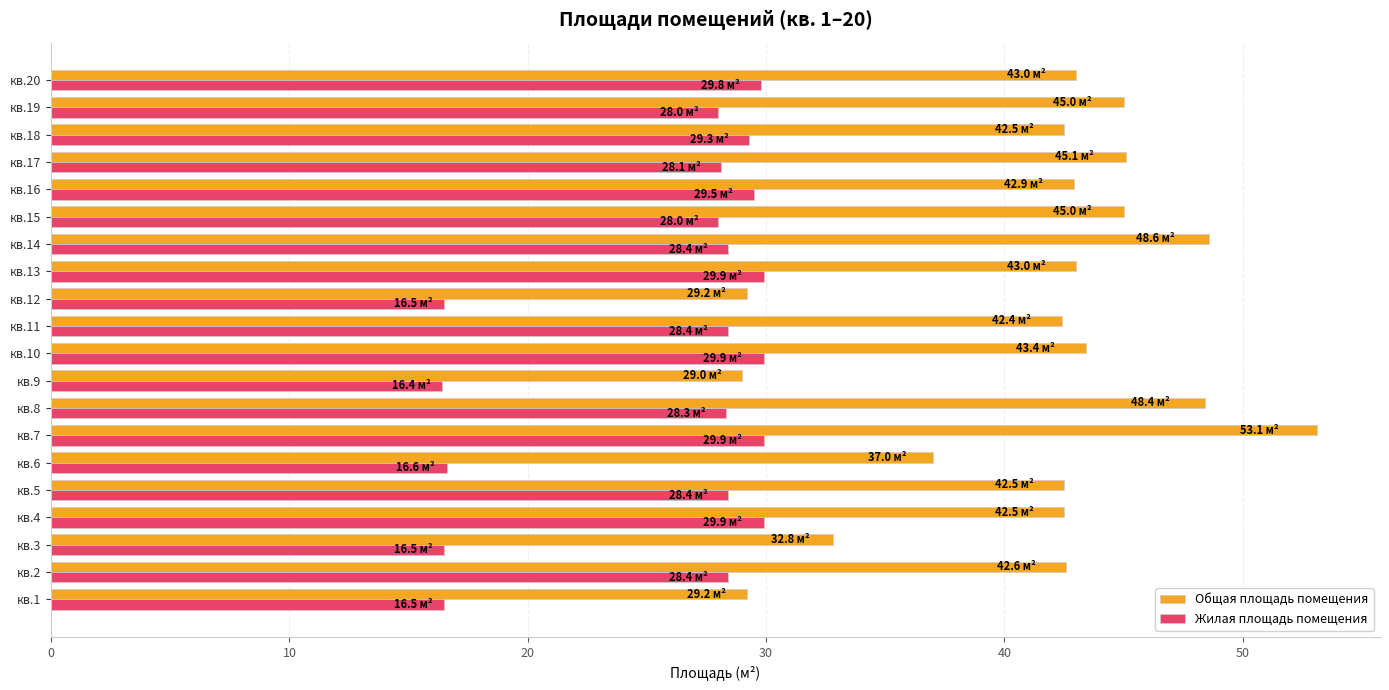

What is the sum of all Жилая площадь помещения values?

516.7